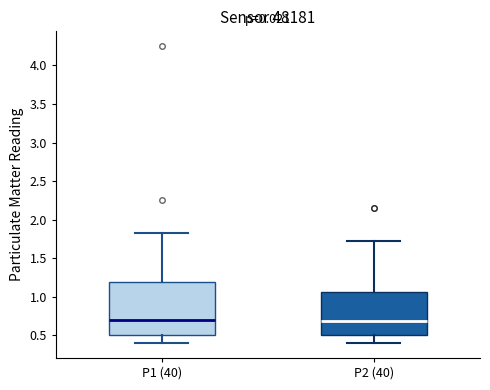

Where is the lower edge of the box for P1 (40) on the y-axis? The values are not printed on the chart, so give them approximately, as read against the axis.

0.50